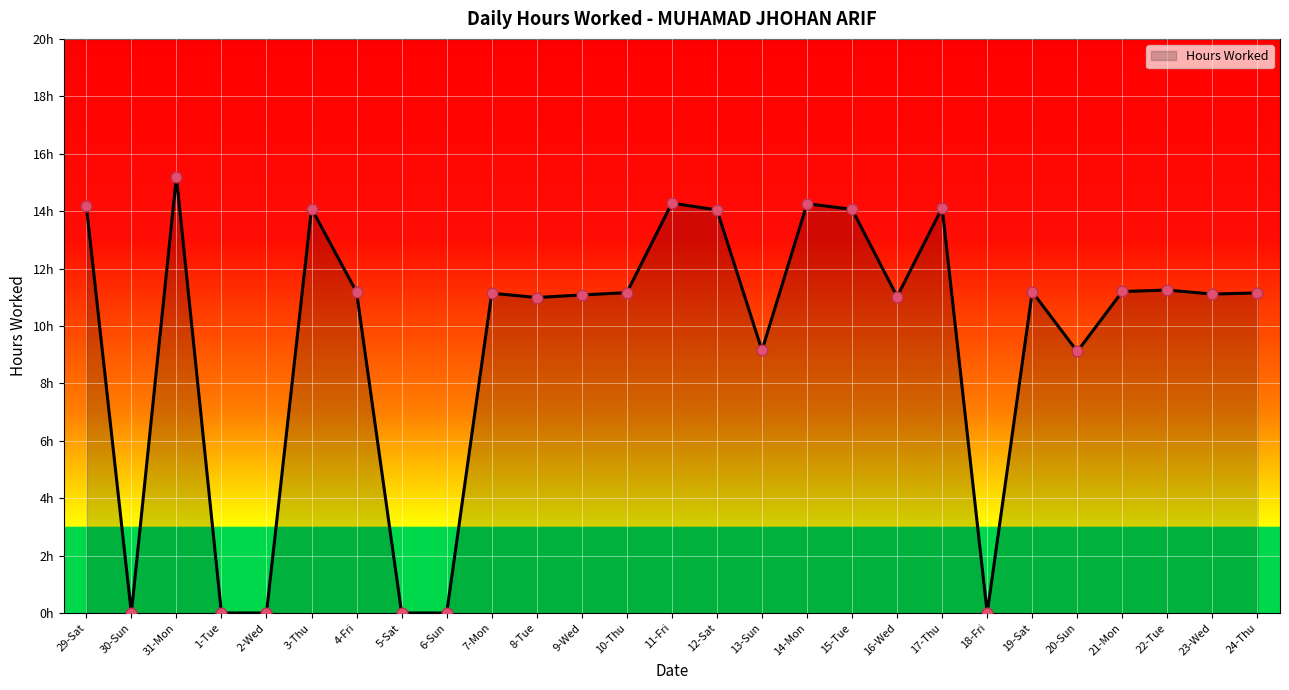

Approximately how many times larger is the value at 9-Wed compared to 29-Sat?

0.8